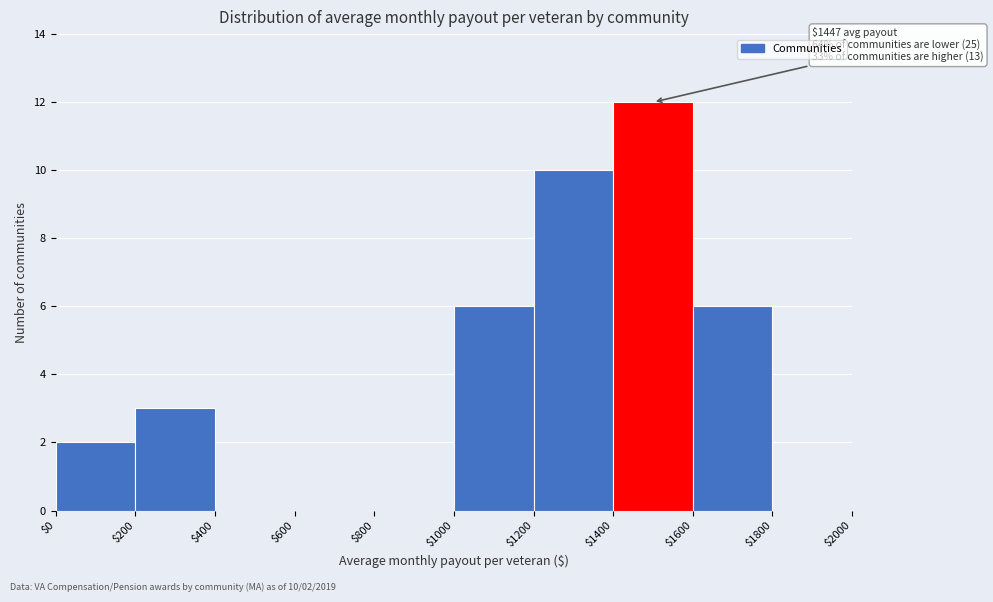

Which range on the x-axis has the tallest bar?

$1400 to $1600